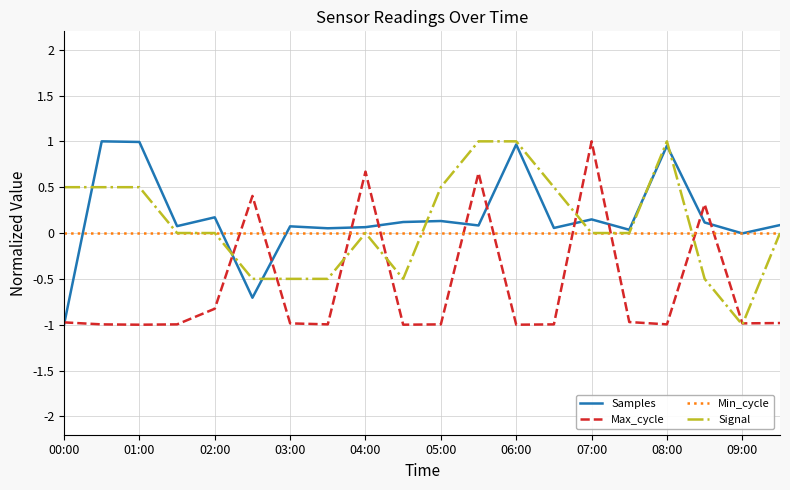

Which series has the largest total across all categories?

Samples